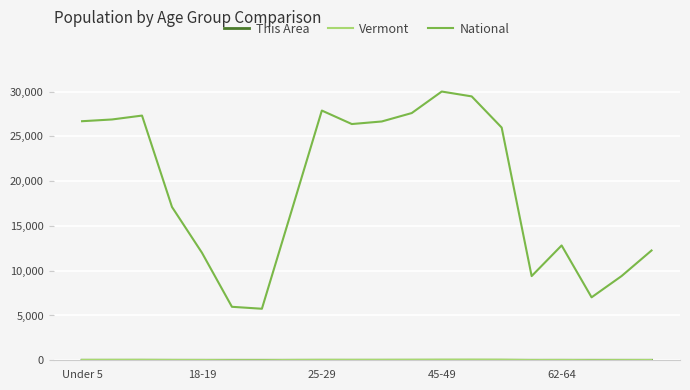

Which series has the largest range (max minus min)?

National